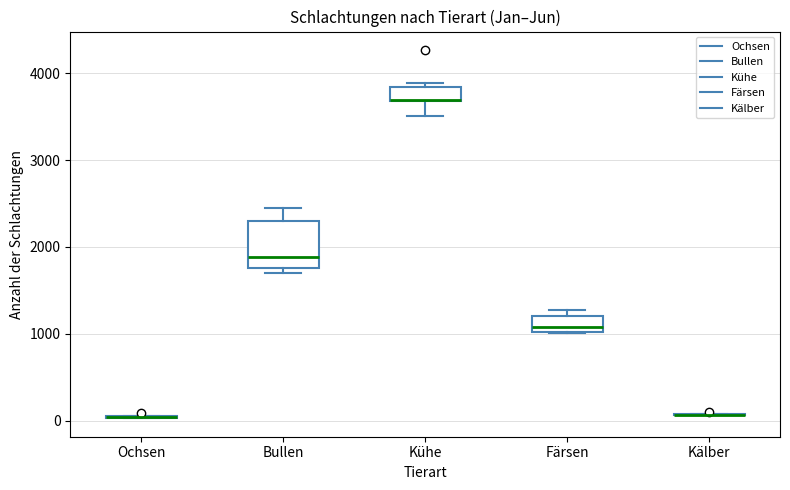

Reading left to right, transcribe this box plot: for each box, give where its median line is, the range the box spans, and where its two whiskers end, as read against the y-axis. The values are not printed on the chart, so give them approximately, as read against the axis.

Ochsen: box collapsed to a line at 0, whiskers 0 to 100
Bullen: median 1900, box 1800 to 2300, whiskers 1700 to 2400
Kühe: median 3700 (drawn on the box's lower edge), box 3700 to 3800, whiskers 3500 to 3900
Färsen: median 1100, box 1000 to 1200, whiskers 1000 to 1300
Kälber: box collapsed to a line at 100, whiskers 100 to 100